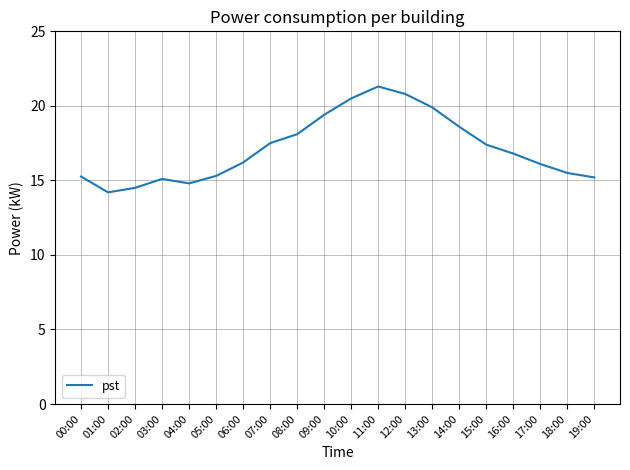

At which category does the chart reach its minimum across all series?

01:00